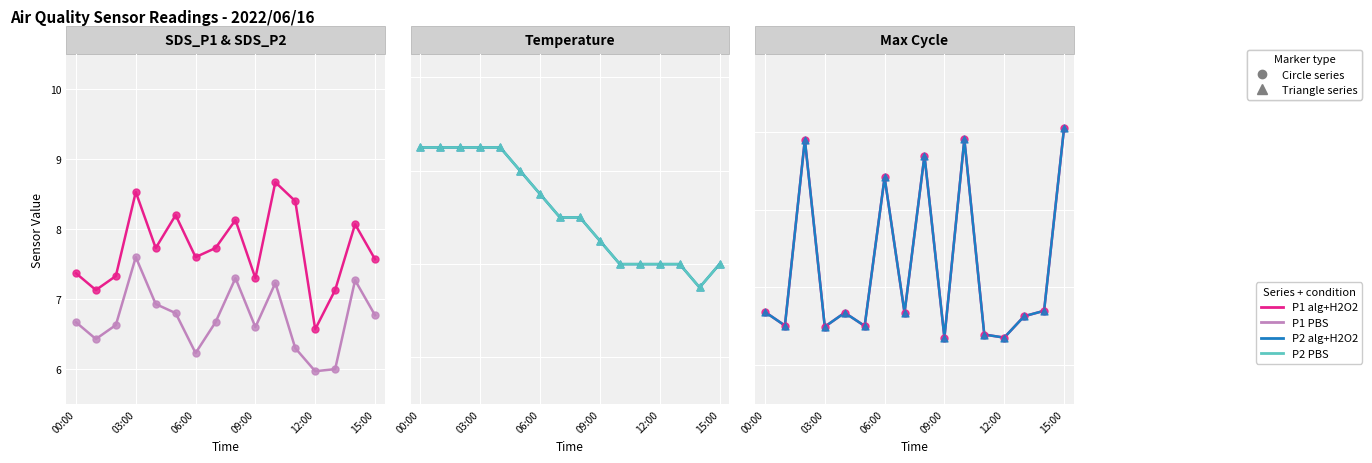

Which series reaches the minimum Y coordinate?

SDS_P1 PBS